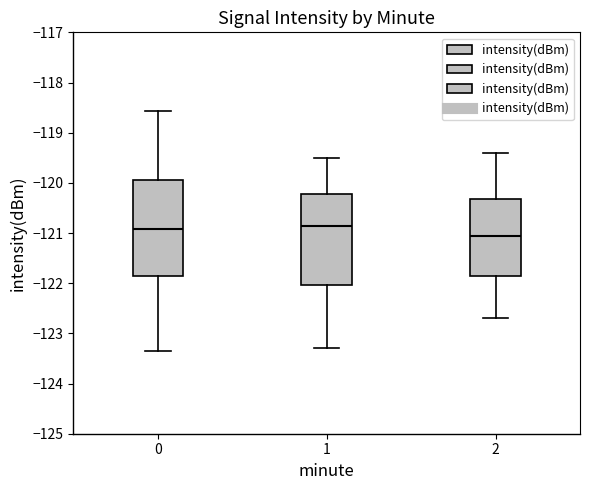

Reading left to right, read every box against the y-axis: the position of its median line, the range the box covers, and the ends of its whiskers. The values are not printed on the chart, so give them approximately, as read against the axis.

0: median -120.9, box -121.9 to -119.9, whiskers -123.3 to -118.6
1: median -120.8, box -122.0 to -120.2, whiskers -123.3 to -119.5
2: median -121.0, box -121.8 to -120.3, whiskers -122.7 to -119.4